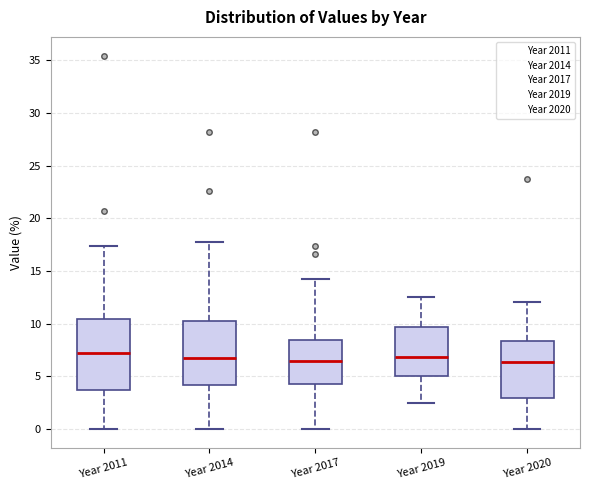

Reading left to right, transcribe this box plot: for each box, give where its median line is, the range the box spans, and where its two whiskers end, as read against the y-axis. The values are not printed on the chart, so give them approximately, as read against the axis.

Year 2011: median 7.0, box 3.5 to 10.5, whiskers 0.0 to 17.5
Year 2014: median 6.5, box 4.0 to 10.0, whiskers 0.0 to 17.5
Year 2017: median 6.5, box 4.0 to 8.5, whiskers 0.0 to 14.5
Year 2019: median 7.0, box 5.0 to 9.5, whiskers 2.5 to 12.5
Year 2020: median 6.5, box 3.0 to 8.5, whiskers 0.0 to 12.0